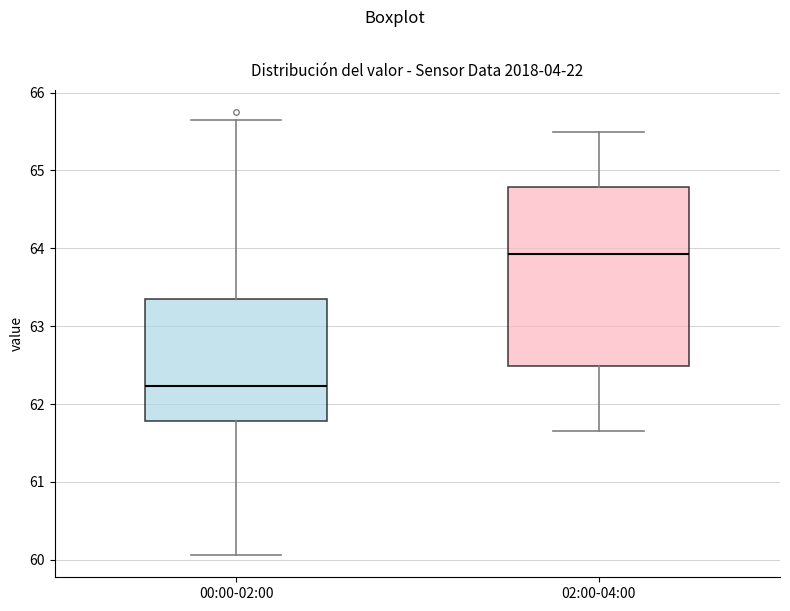

Where does the upper whisker of the box for 00:00-02:00 end on the y-axis? The values are not printed on the chart, so give them approximately, as read against the axis.

65.7